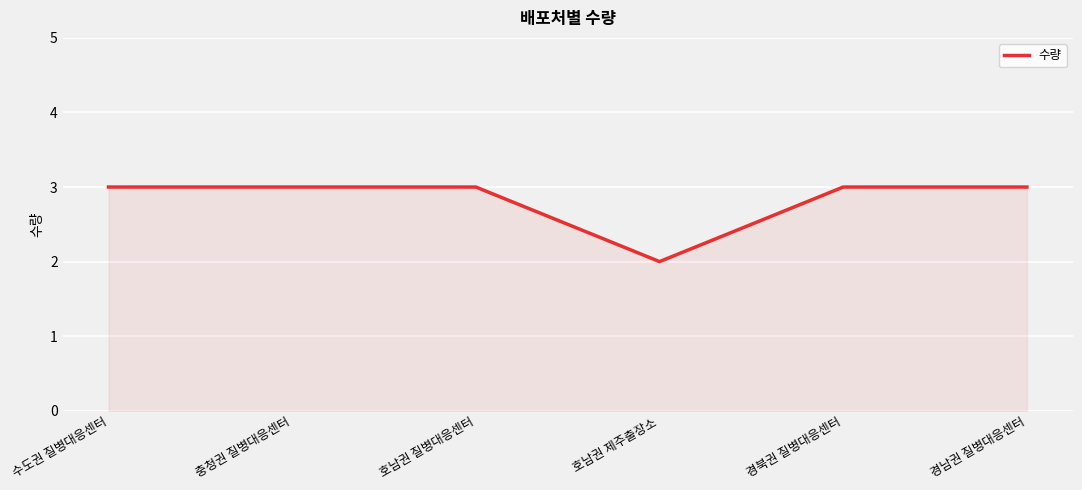

The chart shows a value of 4 at 호남권 질병대응센터. True or false?

False